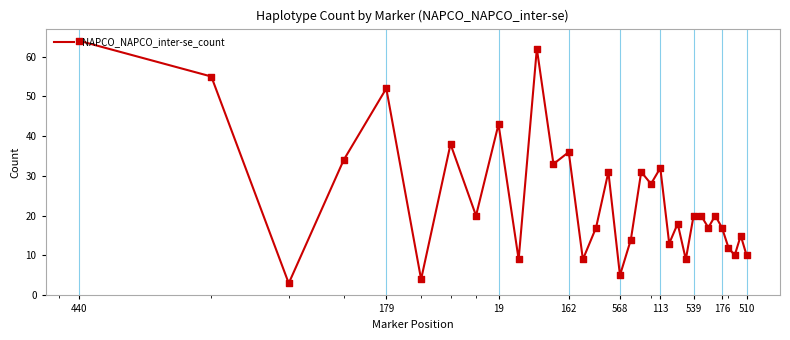

What is the smallest value displayed?

3